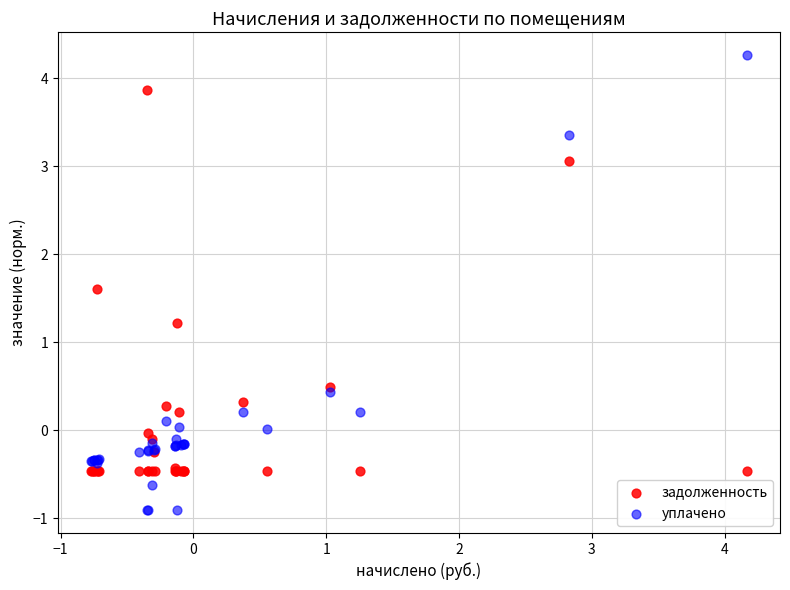

Across all series, what Y value is closest to 1?

1.2